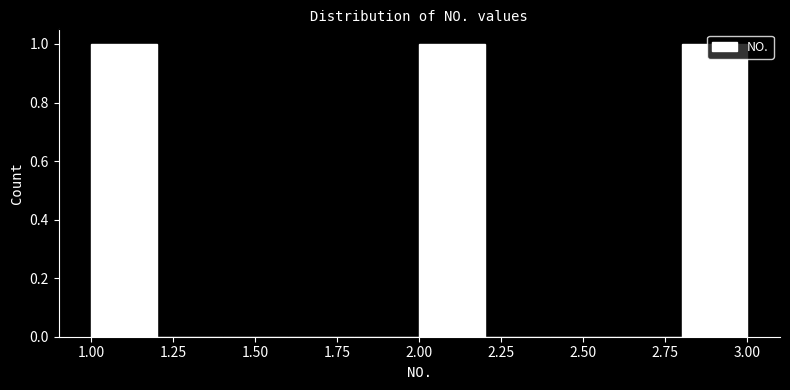

Reading left to right, transcribe this chart: for each bar, give the range it covers on the x-axis and its height. The values are not printed on the chart, so give them approximately, as read against the axis.

1.0 to 1.2: 1
1.2 to 1.4: 0
1.4 to 1.6: 0
1.6 to 1.8: 0
1.8 to 2.0: 0
2.0 to 2.2: 1
2.2 to 2.4: 0
2.4 to 2.6: 0
2.6 to 2.8: 0
2.8 to 3.0: 1